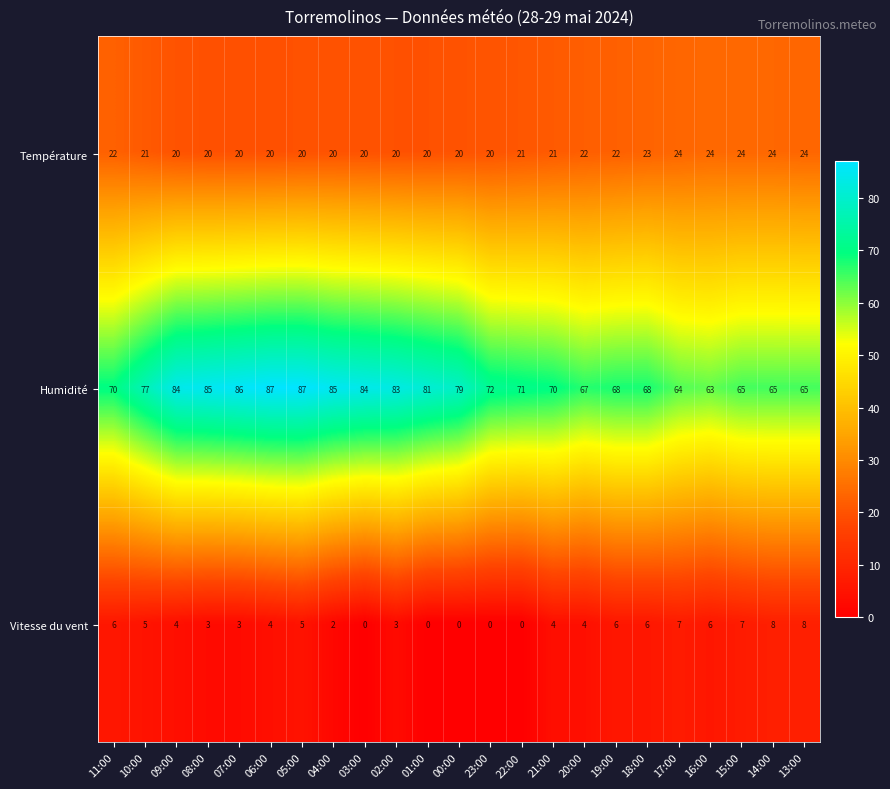

What is the total value across all series at 14:00?

97